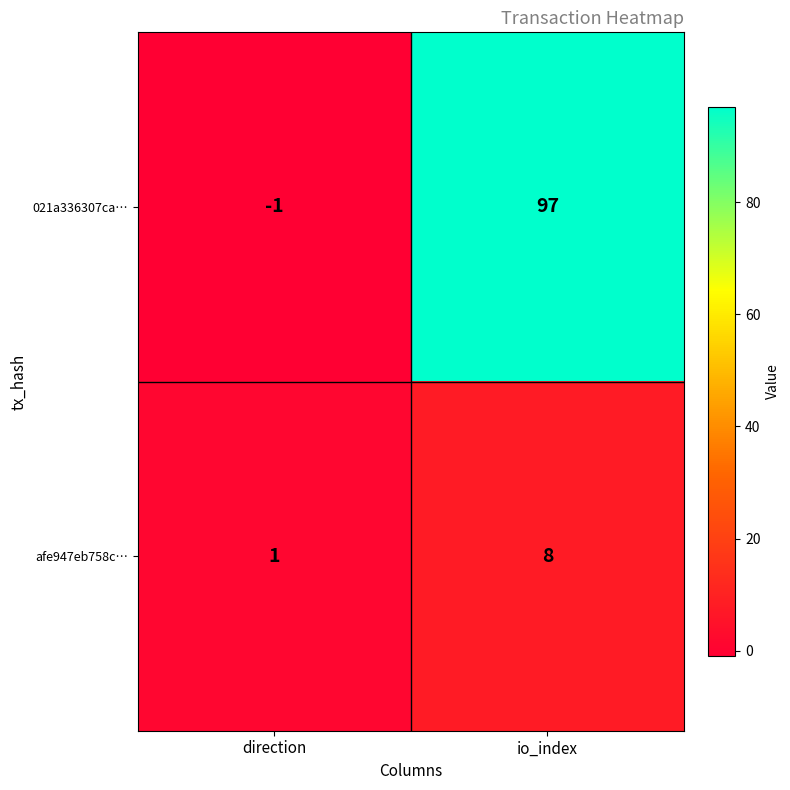

What is the average value of the 021a336307ca… series?

48